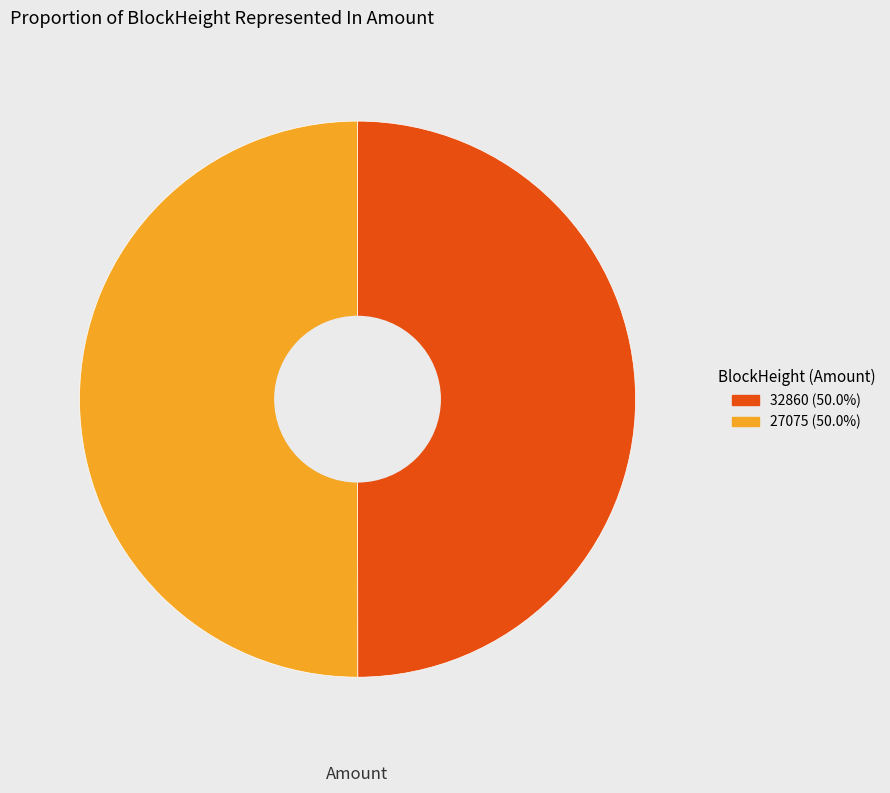

What is the ratio of the value at 27075 (50.0%) to the value at 32860 (50.0%)?

1.0